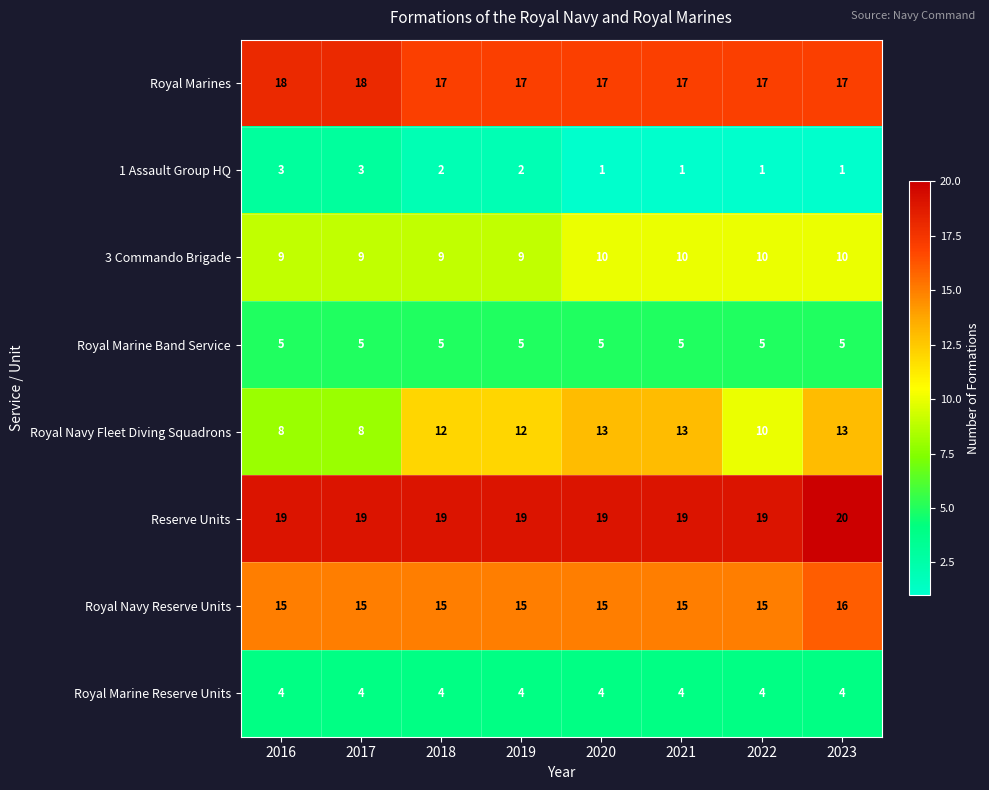

How many 1 Assault Group HQ values are between 1 and 3?

8